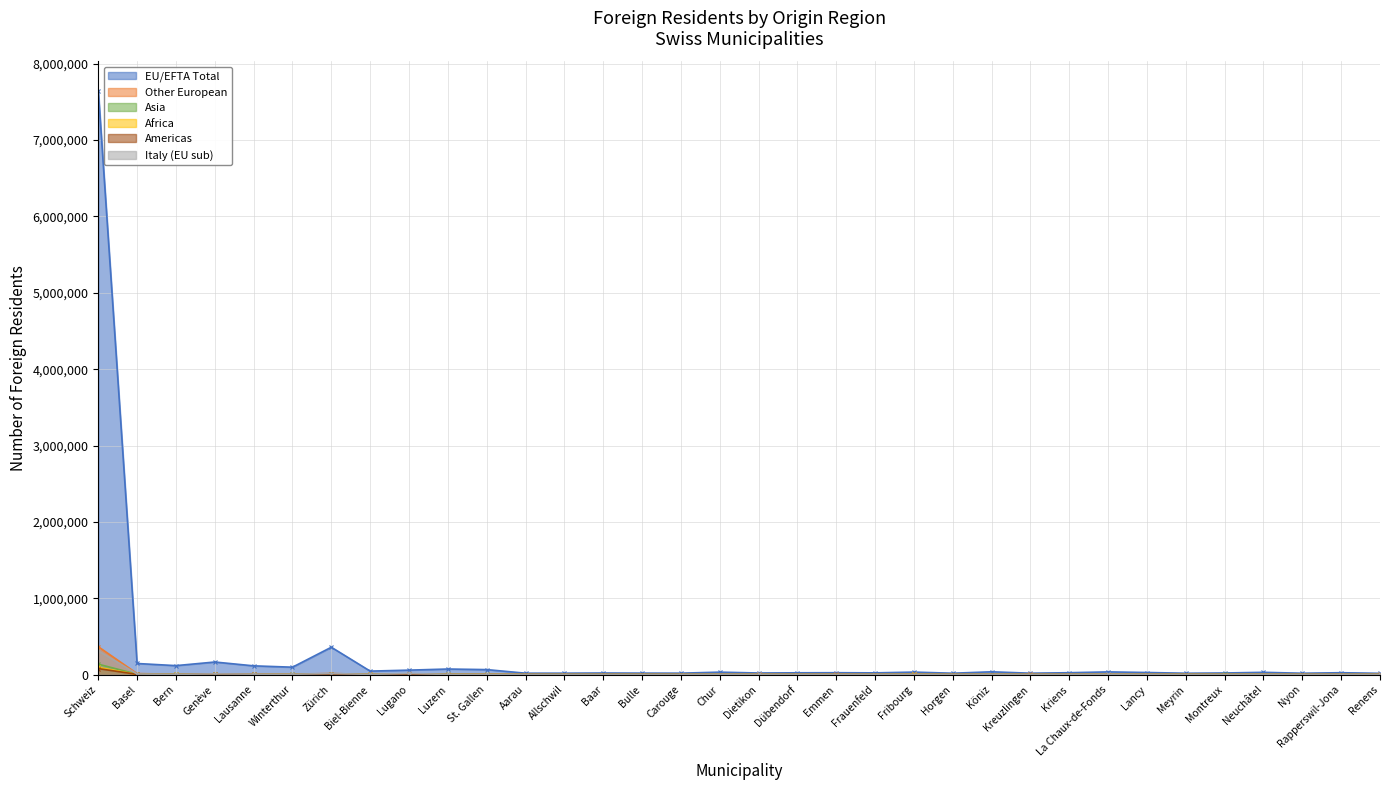

At how many categories does at least one series exceed 657004?

1